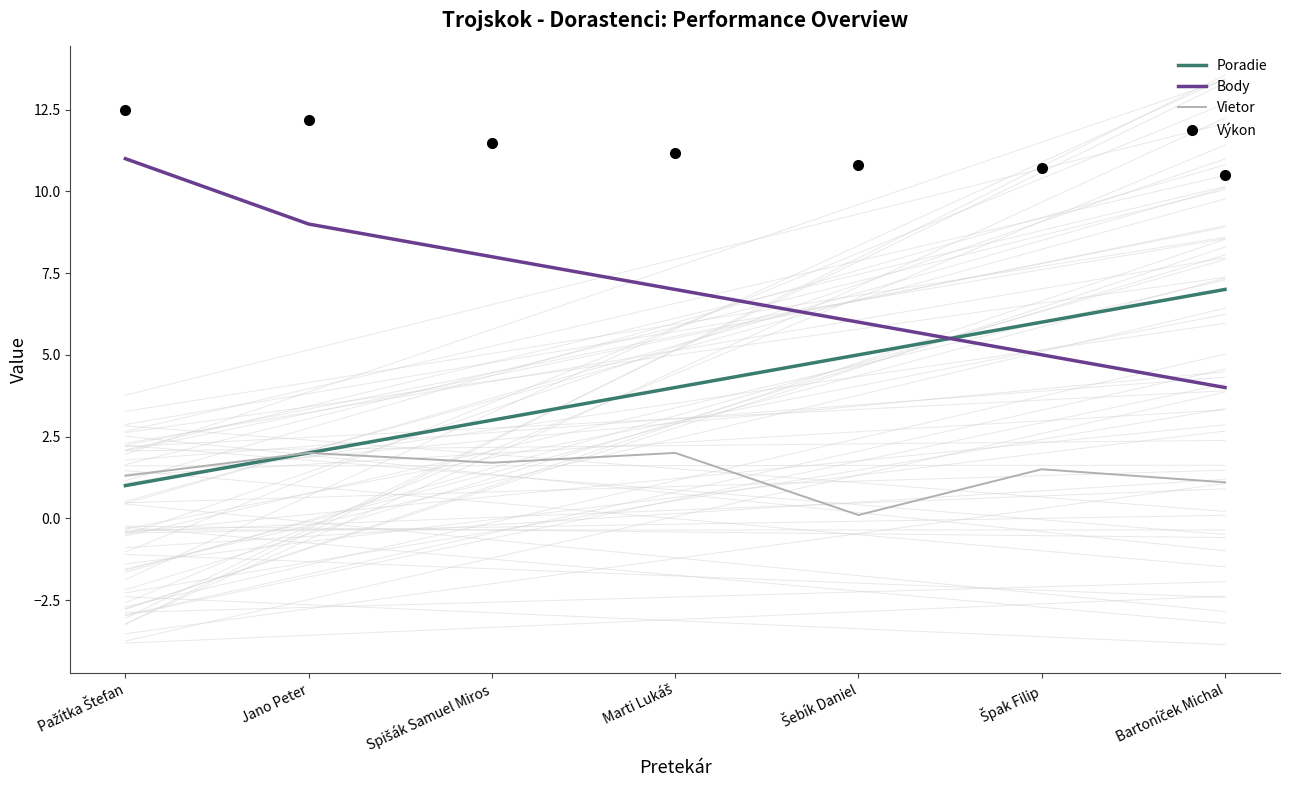

Rank the series by their maximum value, from lowest to highest.

Vietor, Poradie, Body, Výkon